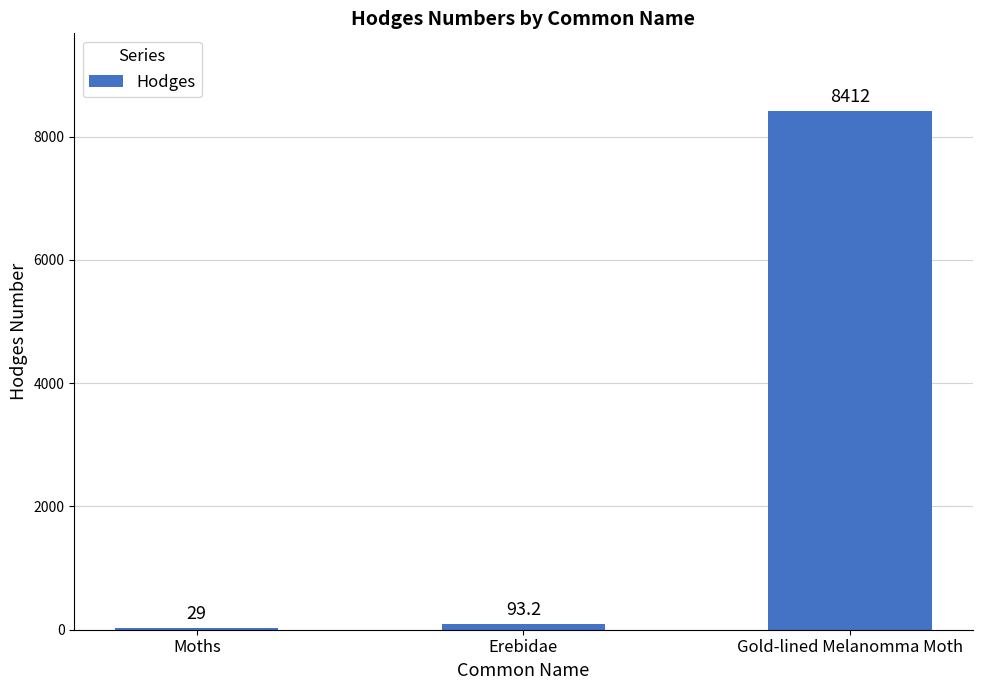

True or false: the data shows 93.2 at Erebidae.

True